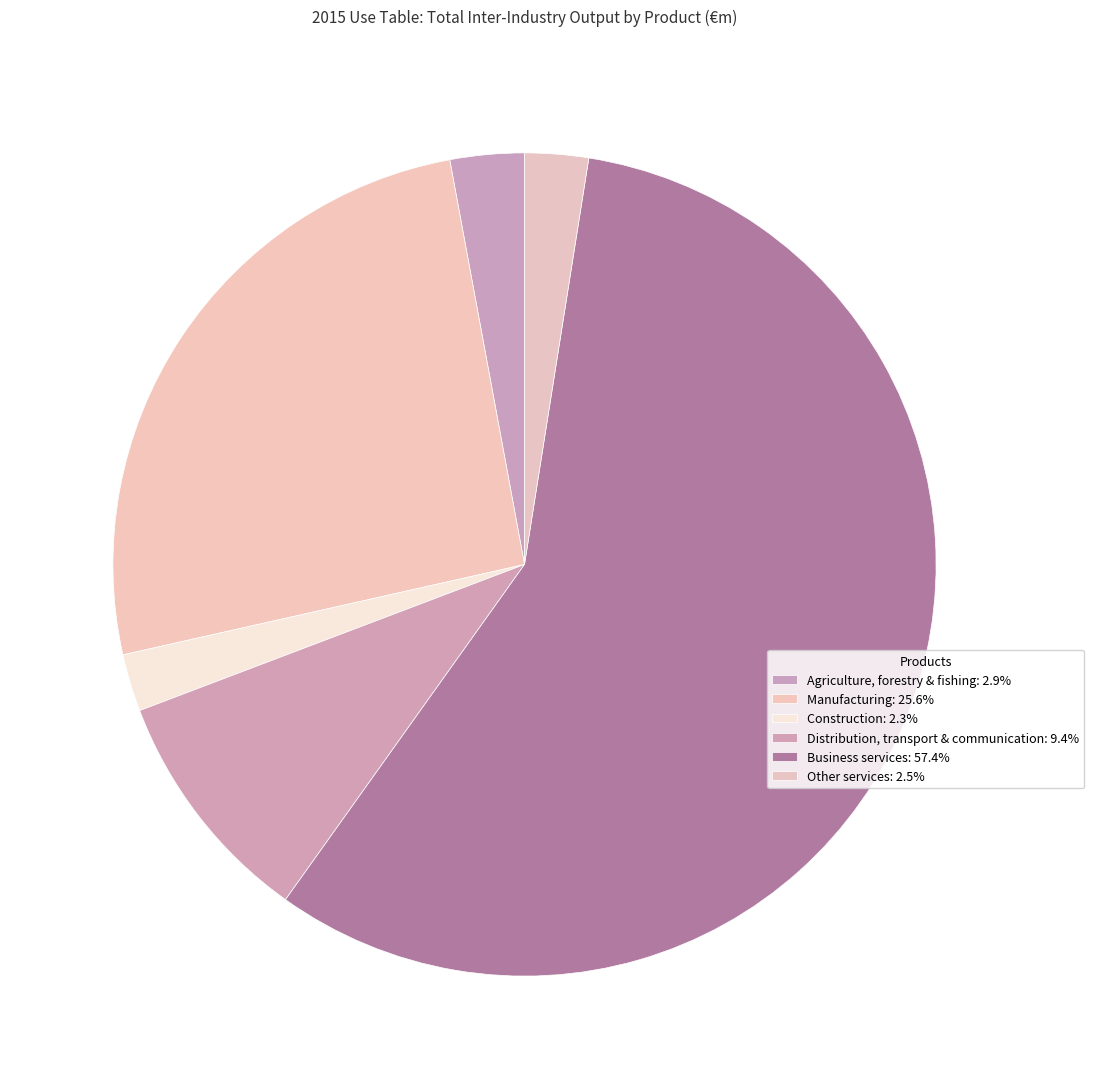

How many slices are in this pie chart?

6